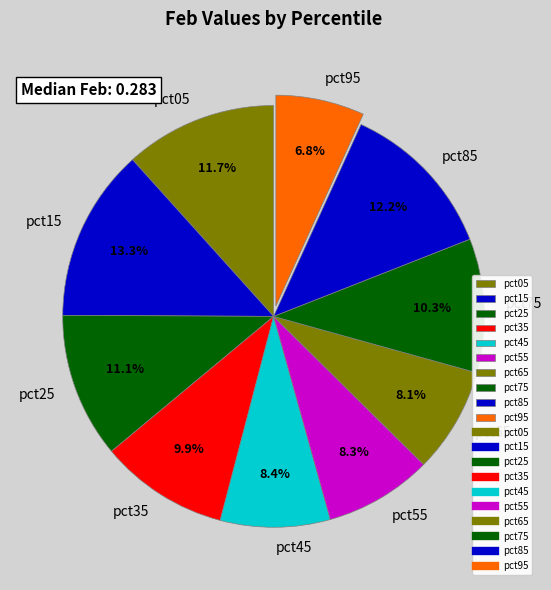

True or false: pct35 accounts for 21% of the total.

False